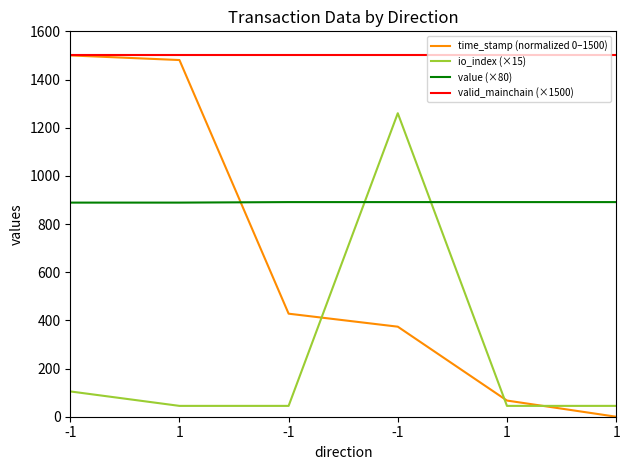

Rank the categories by time_stamp (normalized 0–1500) value from highest to lowest.

-1, 1, -1, -1, 1, 1